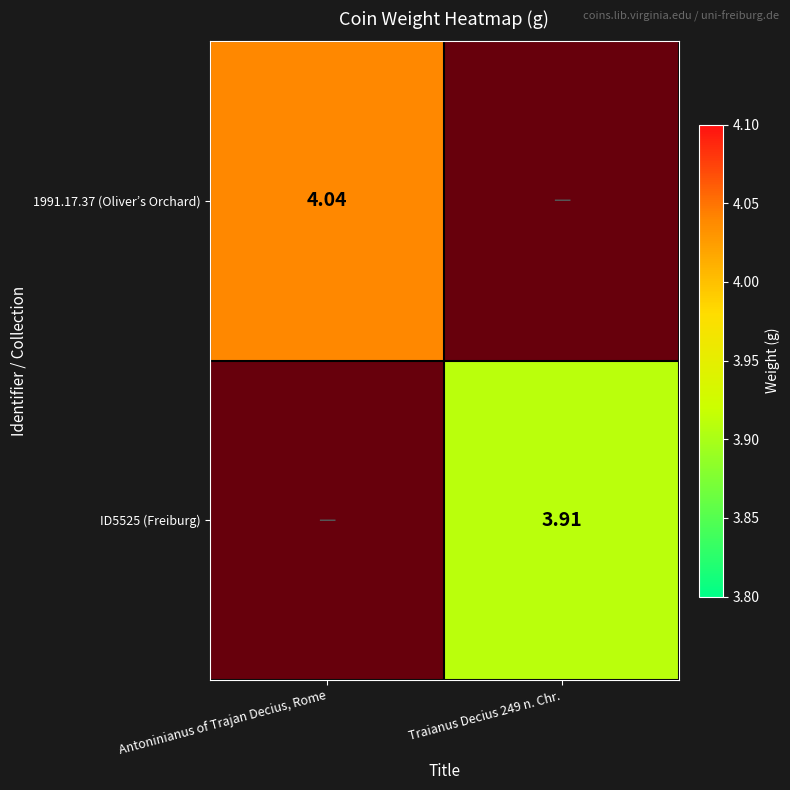

What is the total value across all series at Traianus Decius 249 n. Chr.?

3.9